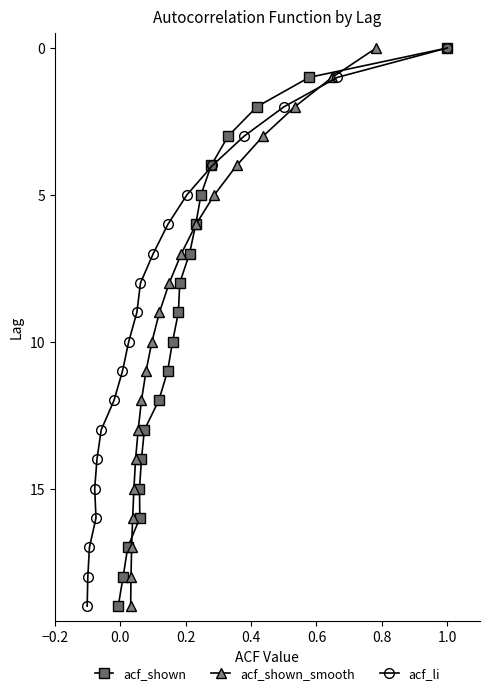

How many lines are shown in the chart?

3